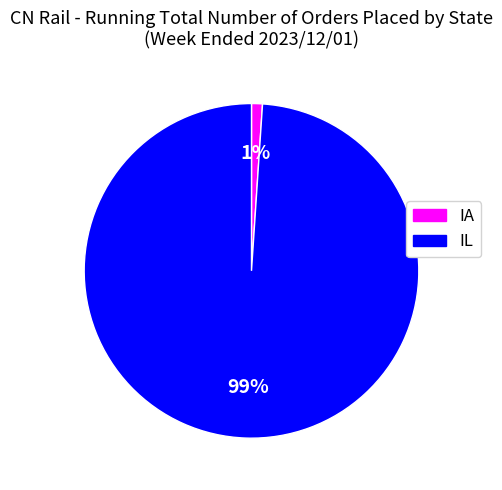

Combined, do IA and IL account for over 50%?

Yes